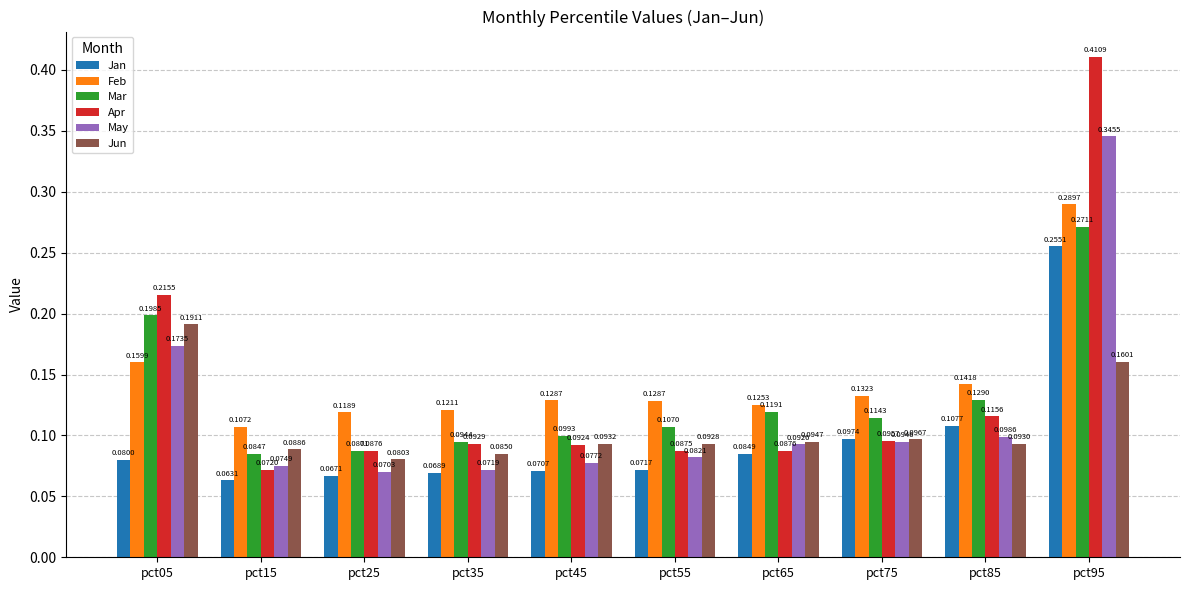

Which series has the largest range (max minus min)?

Apr